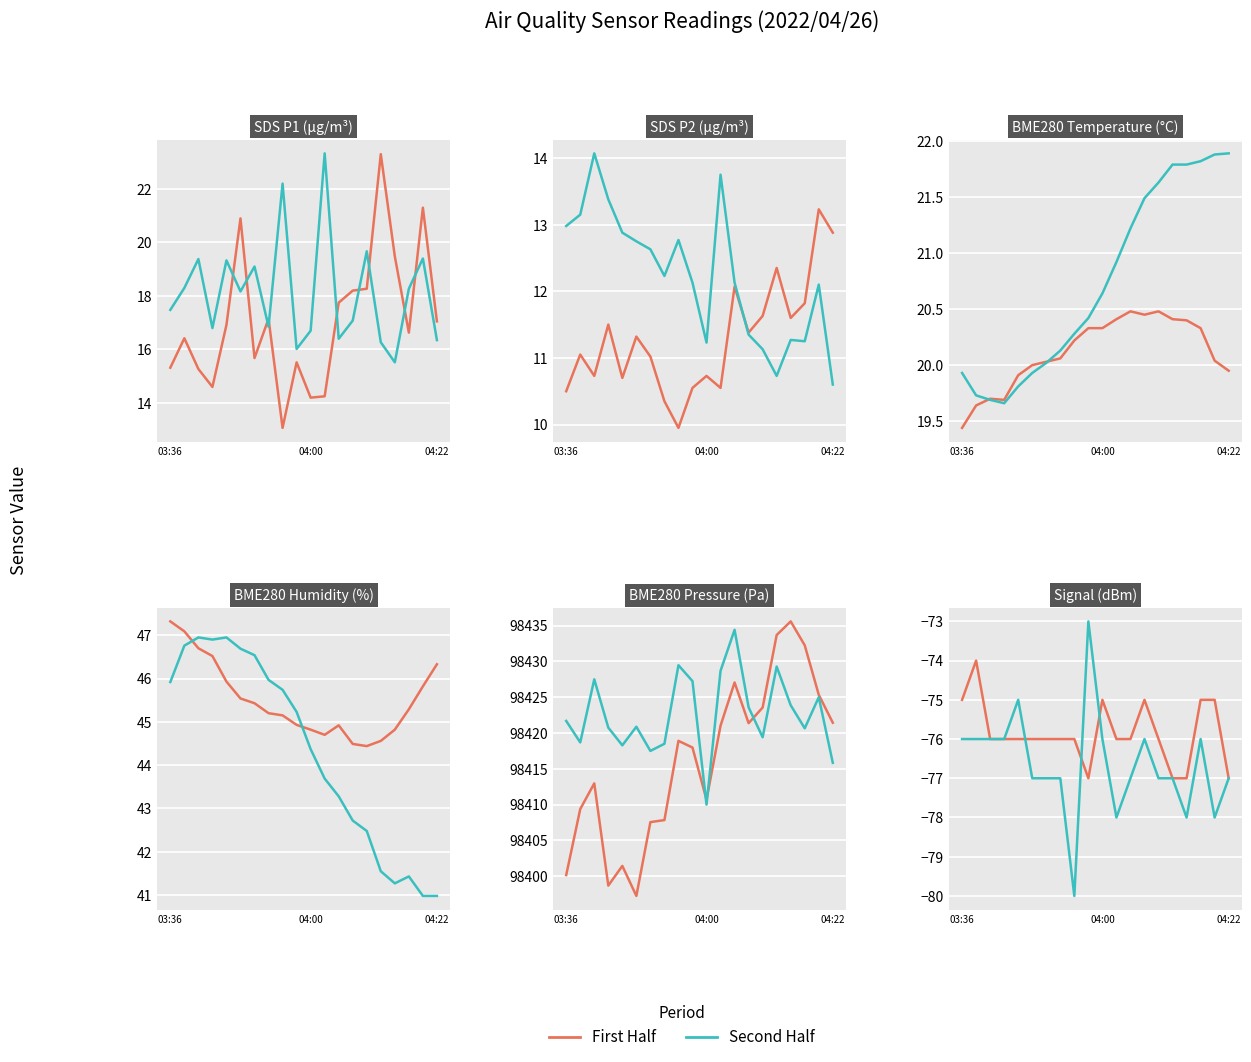

Reading left to right, list all the values displayed in this chart.

Series A: -75	-74	-76	-76	-76	-76	-76	-76	-76	-77	-75	-76	-76	-75	-76	-77	-77	-75	-75	-77
Series B: -76	-76	-76	-76	-75	-77	-77	-77	-80	-73	-76	-78	-77	-76	-77	-77	-78	-76	-78	-77